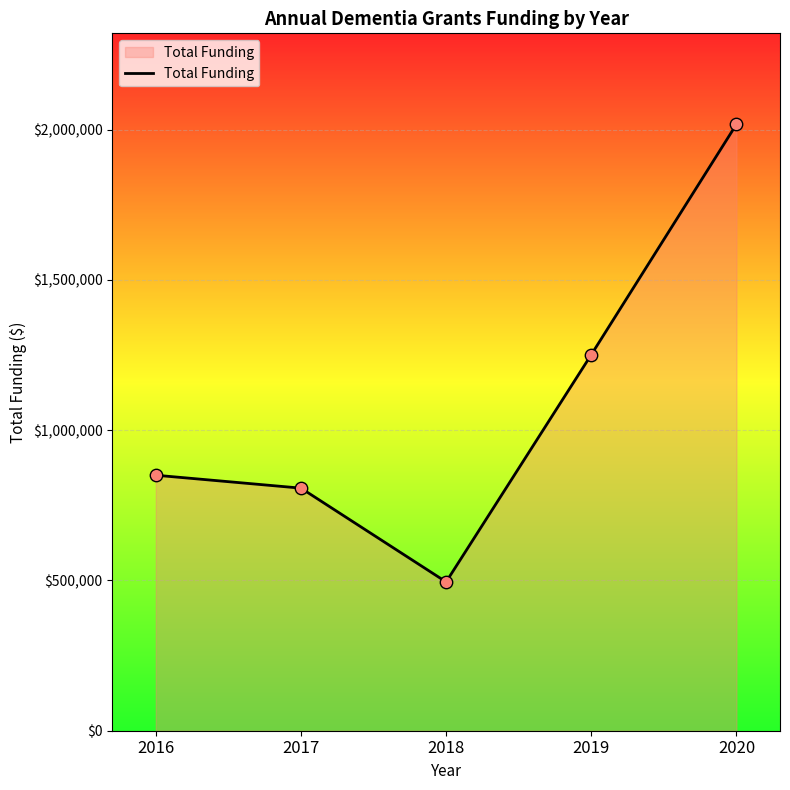

Between 2016 and 2017, which is larger?

2016